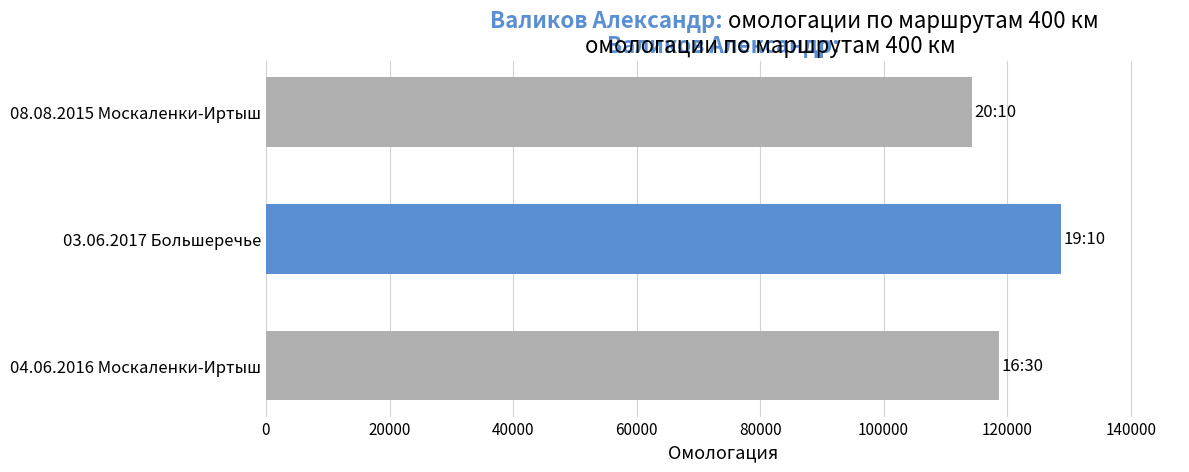

At which category does the chart reach its minimum across all series?

08.08.2015 Москаленки-Иртыш